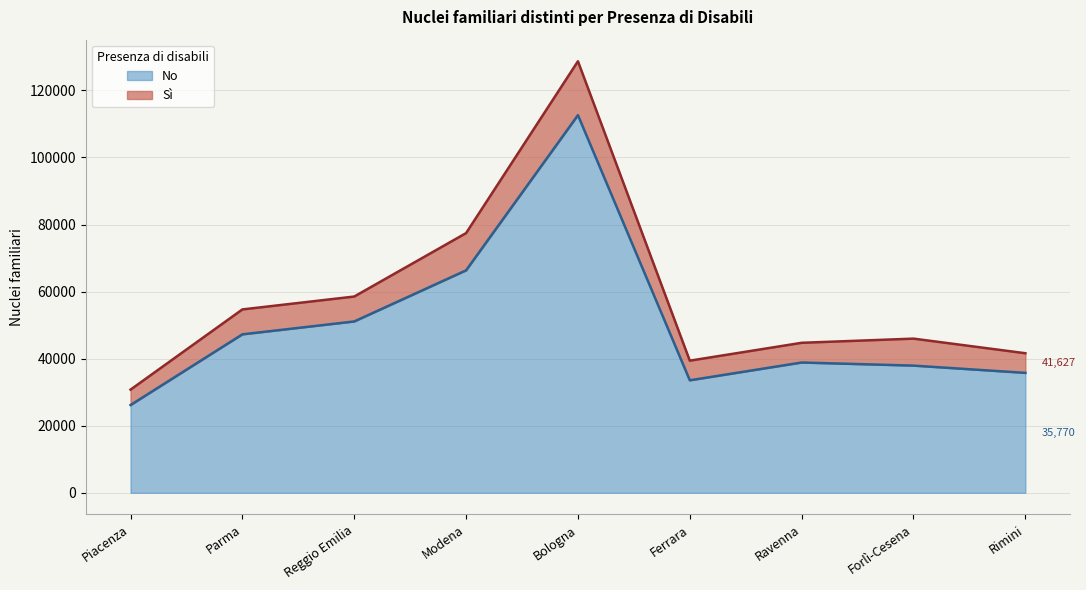

What is the spread (max minus min) of values at Piacenza?

4599